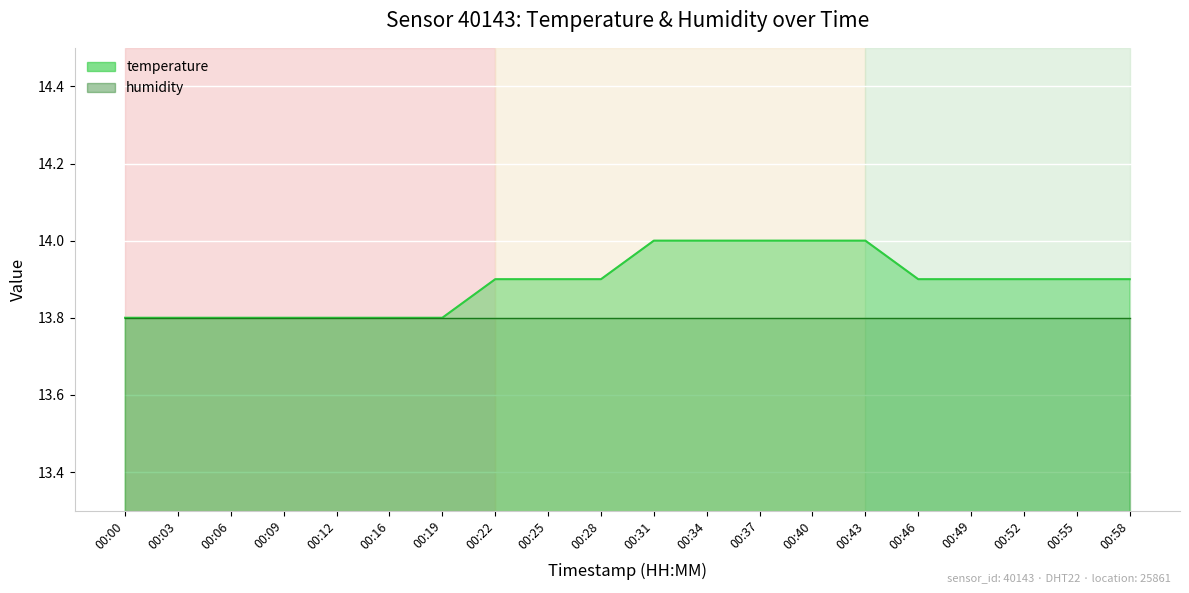

At which label is the value closest to 13?

00:00